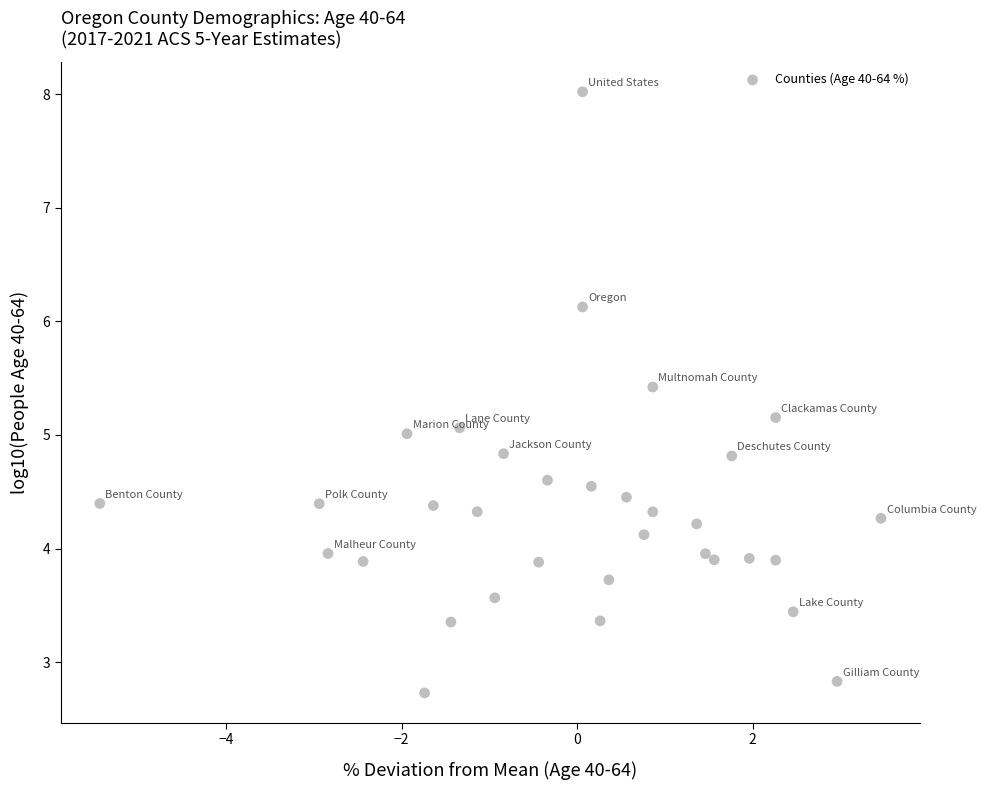

What is the range of X values (max minus min)?

8.9